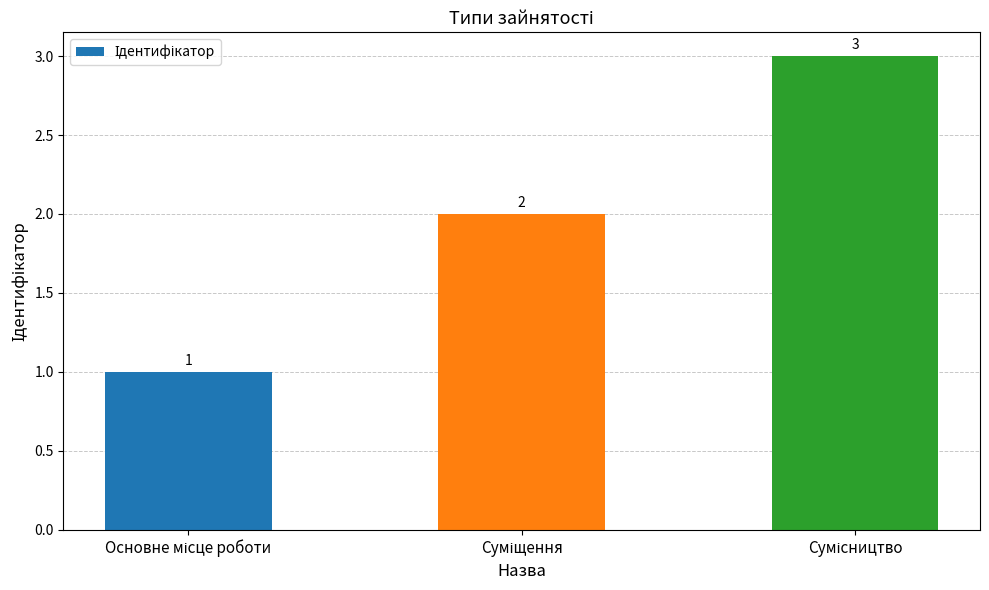

What is the sum of all values?

6